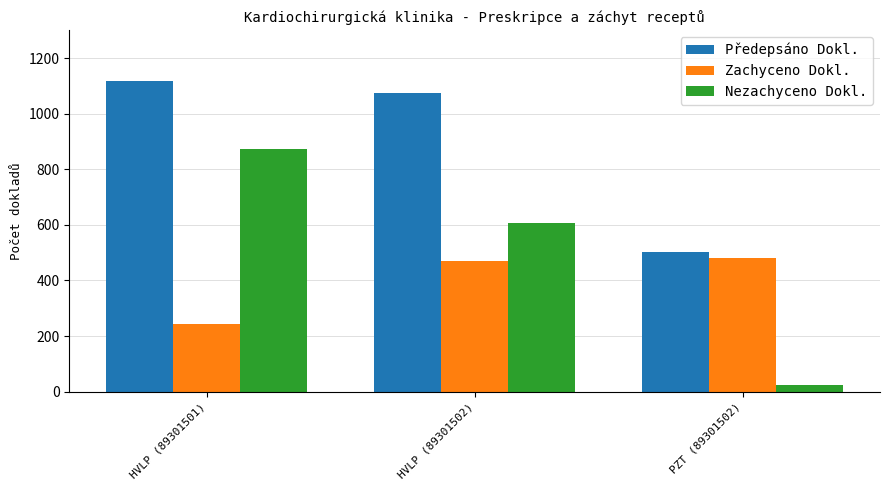

What is the sum of the Zachyceno Dokl. values at HVLP (89301502) and PZT (89301502)?

949.8